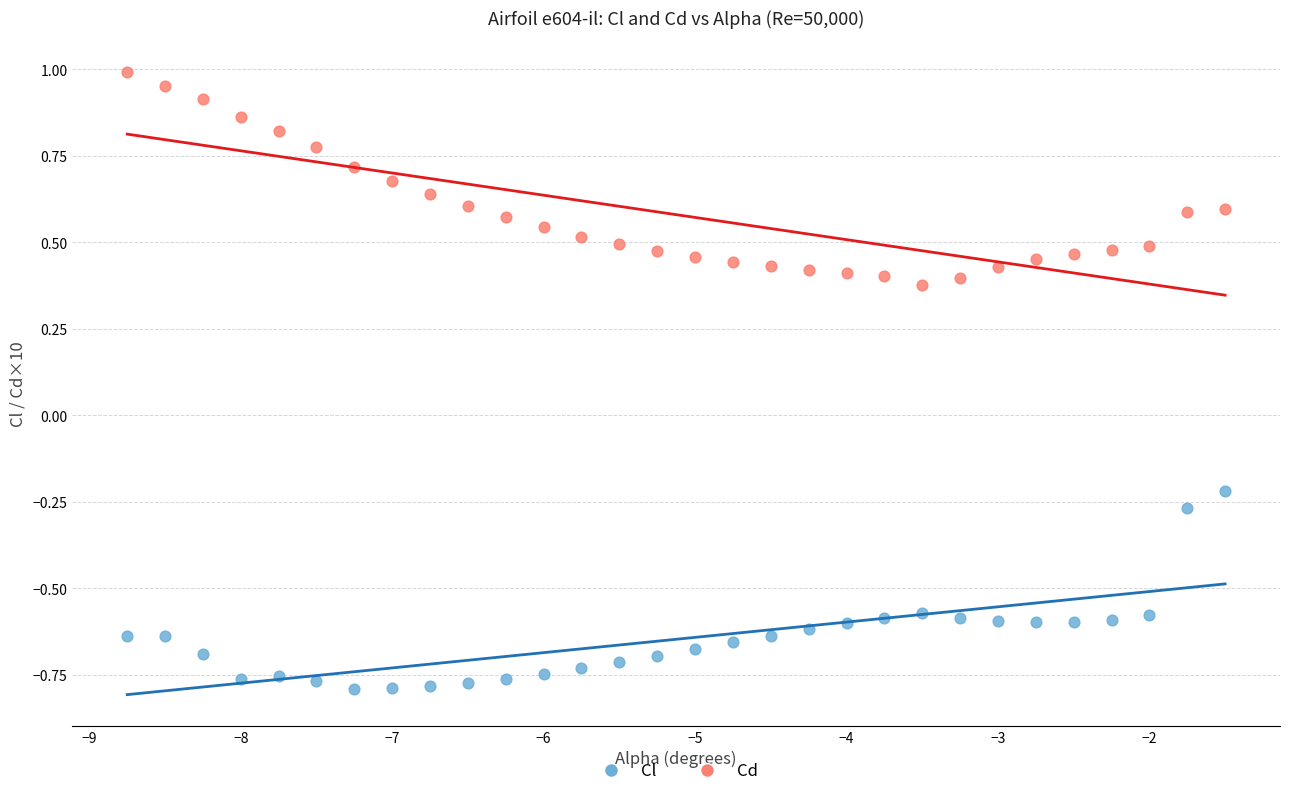

Across all data points, what is the range of Y values (max minus min)?

1.8